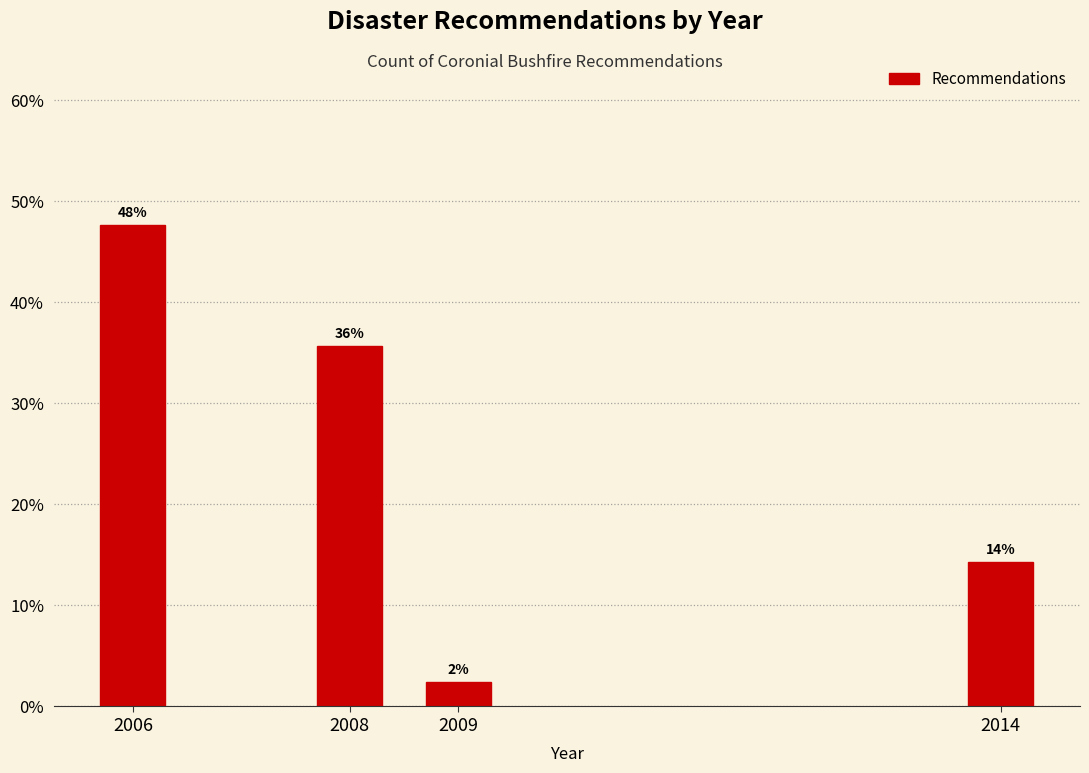

Does the chart contain any negative values?

No